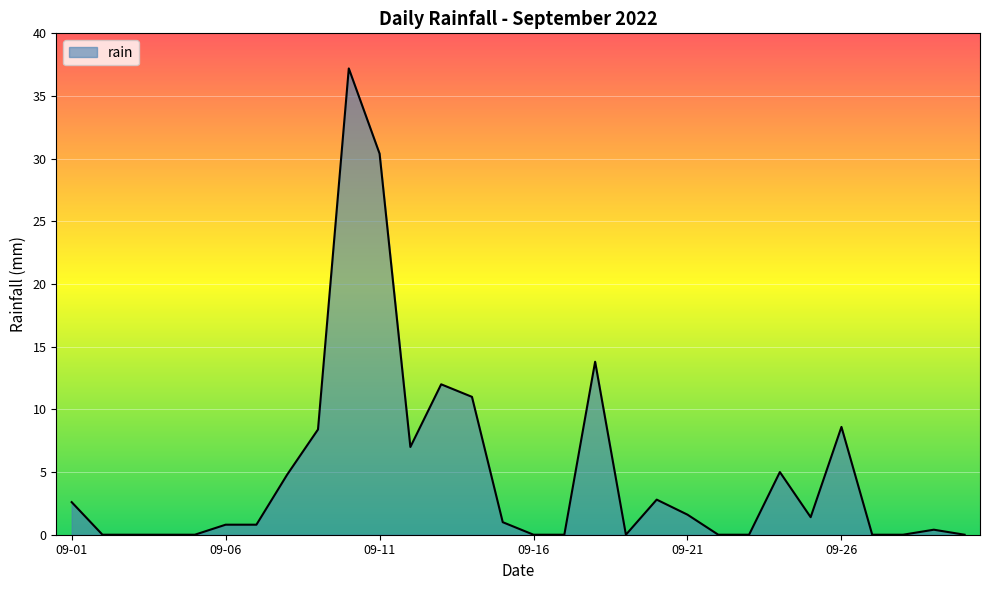

What is the average value?

5.0